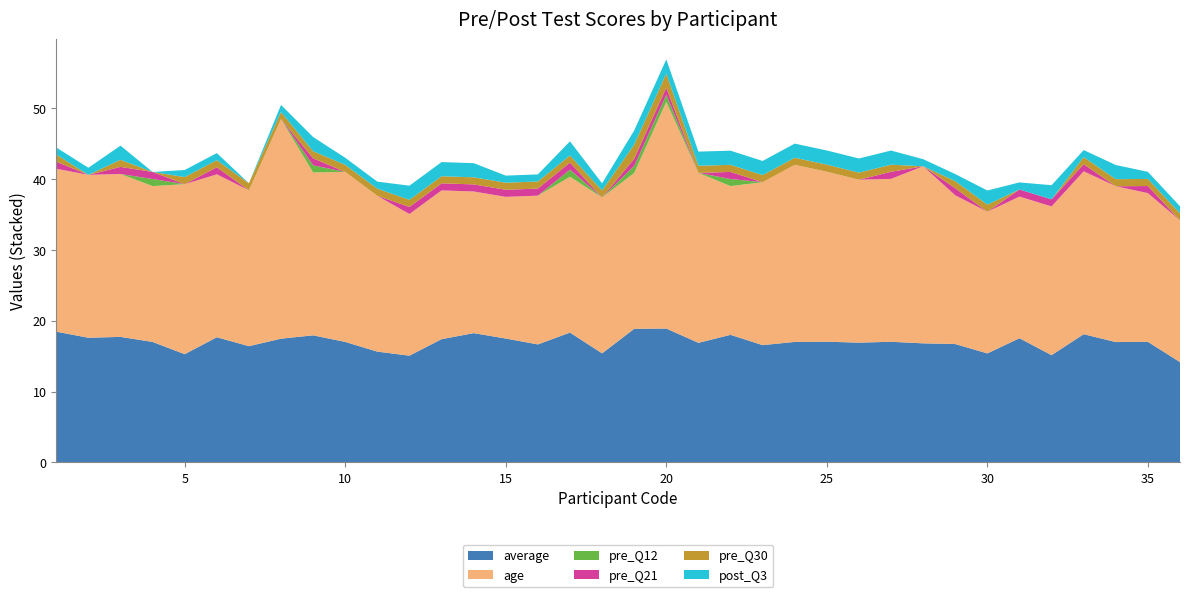

Reading left to right, extract all data points from this chart.

average: 1=18.4	2=17.6	3=17.7	4=17.0	5=15.3	6=17.7	7=16.4	8=17.5	9=17.9	10=17.0	11=15.6	12=15.1	13=17.4	14=18.2	15=17.5	16=16.6	17=18.3	18=15.4	19=18.9	20=18.9	21=16.9	22=18.0	23=16.6	24=17.0	25=17.0	26=16.9	27=17.0	28=16.8	29=16.7	30=15.4	31=17.5	32=15.1	33=18.1	34=17.0	35=17.0	36=14.2
age: 1=23.0	2=23.0	3=23.0	4=22.0	5=24.0	6=23.0	7=22.0	8=31.0	9=23.0	10=24.0	11=22.0	12=20.0	13=21.0	14=20.0	15=20.0	16=21.0	17=22.0	18=22.0	19=22.0	20=32.0	21=24.0	22=21.0	23=23.0	24=25.0	25=24.0	26=23.0	27=23.0	28=25.0	29=21.0	30=20.0	31=20.0	32=21.0	33=23.0	34=22.0	35=21.0	36=20.0
pre_Q12: 1=0.0	2=0.0	3=0.0	4=1.0	5=0.0	6=0.0	7=0.0	8=0.0	9=1.0	10=0.0	11=0.0	12=0.0	13=0.0	14=0.0	15=0.0	16=0.0	17=1.0	18=0.0	19=1.0	20=1.0	21=0.0	22=1.0	23=0.0	24=0.0	25=0.0	26=0.0	27=0.0	28=0.0	29=0.0	30=0.0	31=0.0	32=0.0	33=0.0	34=0.0	35=0.0	36=0.0
pre_Q21: 1=1.0	2=0.0	3=1.0	4=1.0	5=0.0	6=1.0	7=0.0	8=0.0	9=1.0	10=0.0	11=0.0	12=1.0	13=1.0	14=1.0	15=1.0	16=1.0	17=1.0	18=0.0	19=1.0	20=1.0	21=0.0	22=1.0	23=0.0	24=0.0	25=0.0	26=0.0	27=1.0	28=0.0	29=1.0	30=0.0	31=1.0	32=1.0	33=1.0	34=0.0	35=1.0	36=0.0
pre_Q30: 1=1.0	2=0.0	3=1.0	4=0.0	5=1.0	6=1.0	7=1.0	8=1.0	9=1.0	10=1.0	11=1.0	12=1.0	13=1.0	14=1.0	15=1.0	16=1.0	17=1.0	18=1.0	19=2.0	20=2.0	21=1.0	22=1.0	23=1.0	24=1.0	25=1.0	26=1.0	27=1.0	28=0.0	29=1.0	30=1.0	31=0.0	32=0.0	33=1.0	34=1.0	35=1.0	36=1.0
post_Q3: 1=1.0	2=1.0	3=2.0	4=0.0	5=1.0	6=1.0	7=0.0	8=1.0	9=2.0	10=1.0	11=1.0	12=2.0	13=2.0	14=2.0	15=1.0	16=1.0	17=2.0	18=1.0	19=2.0	20=2.0	21=2.0	22=2.0	23=2.0	24=2.0	25=2.0	26=2.0	27=2.0	28=1.0	29=1.0	30=2.0	31=1.0	32=2.0	33=1.0	34=2.0	35=1.0	36=1.0